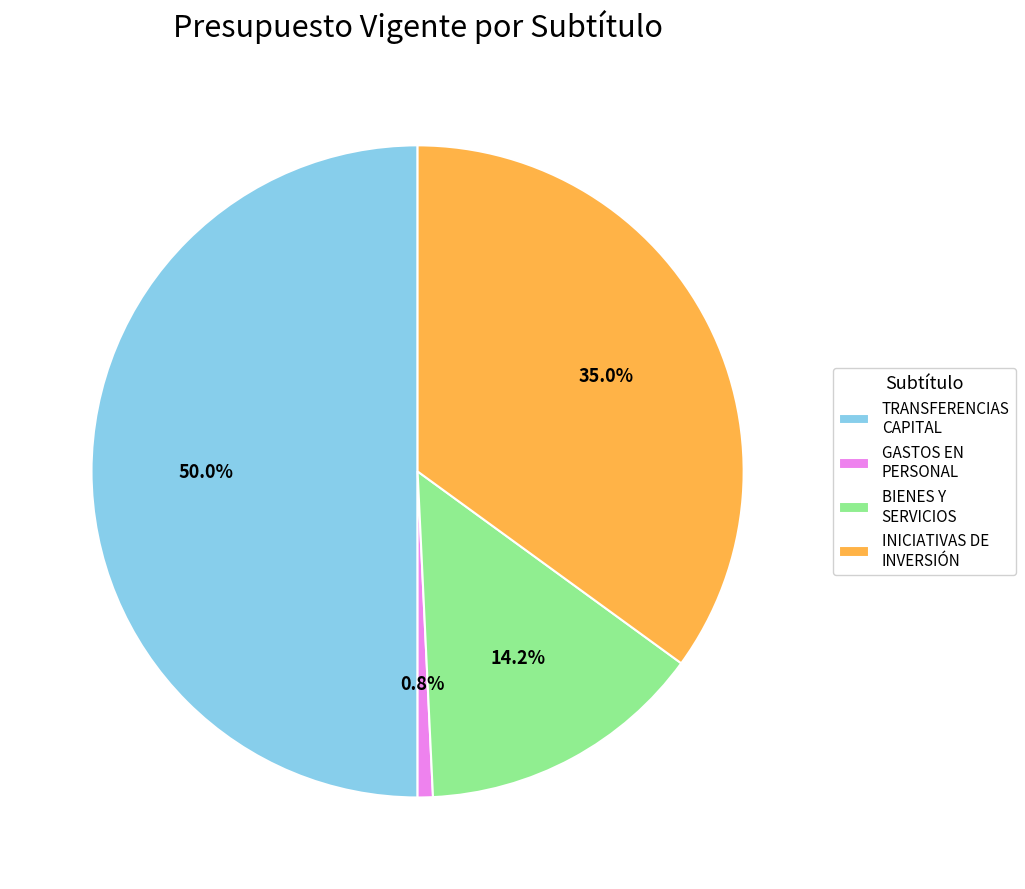

To the nearest percent, what portion does INICIATIVAS DE INVERSIÓN represent?

35%